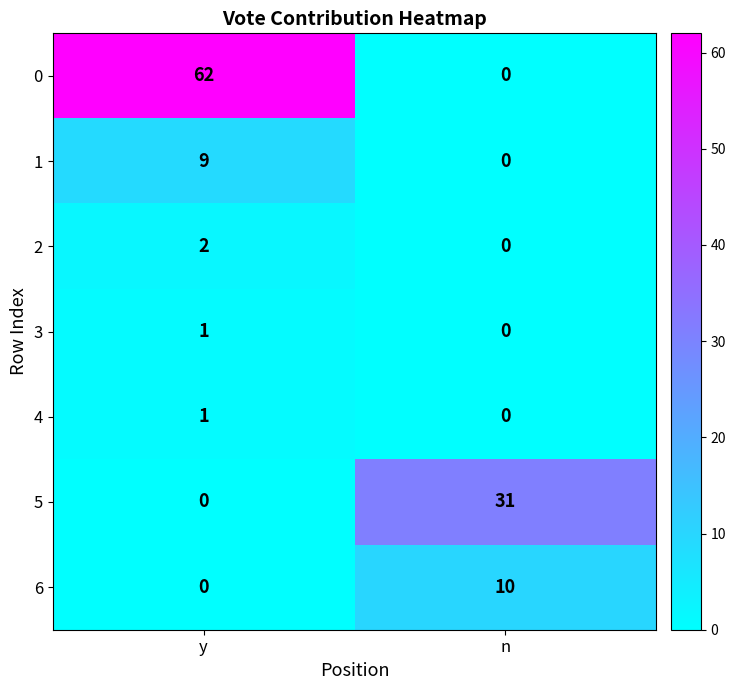

What is the total value across all series at n?

41